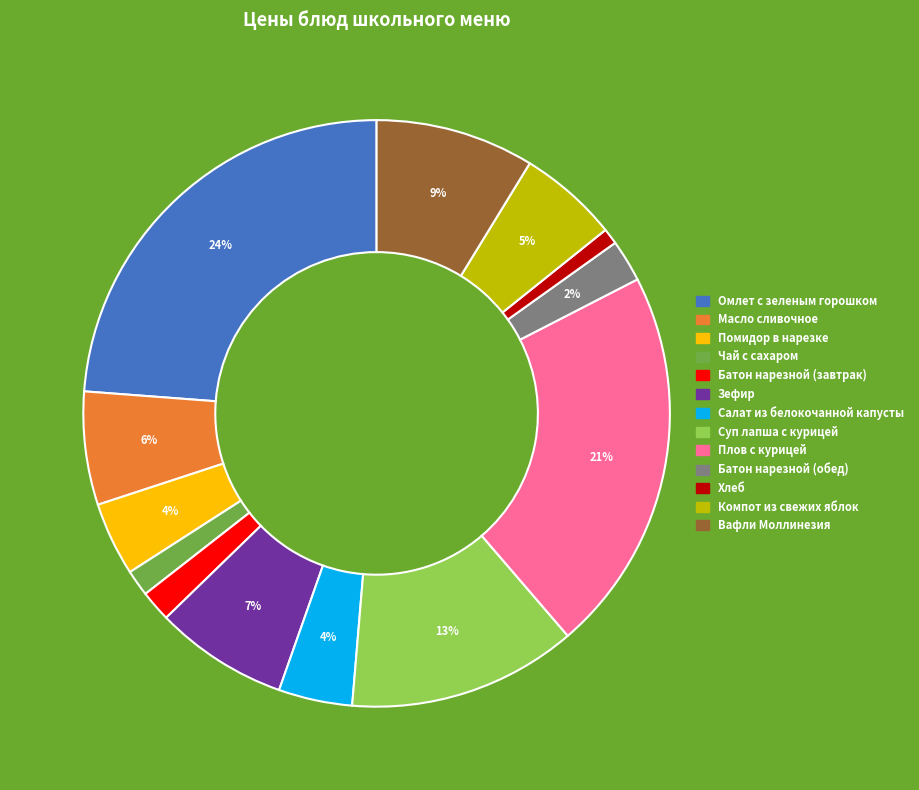

Combined, do Суп лапша с курицей and Плов с курицей account for over 50%?

No